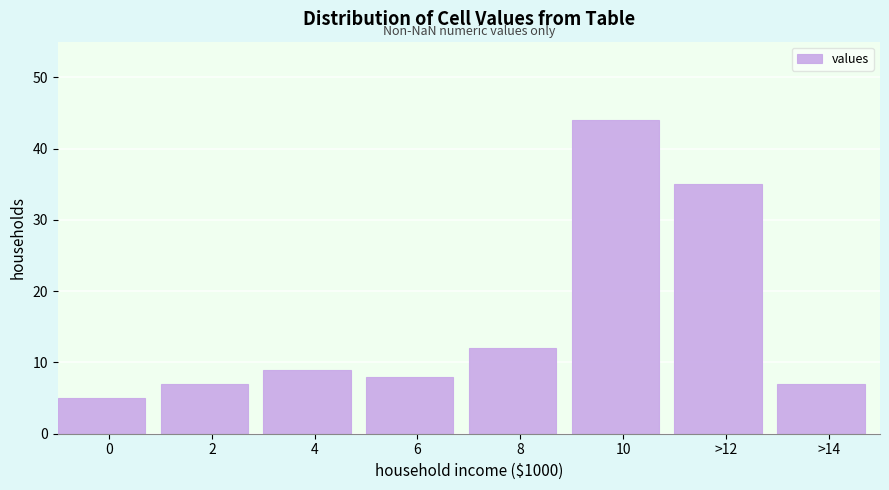

Reading right to left, what are all the values shown in this chart?

7	35	44	12	8	9	7	5